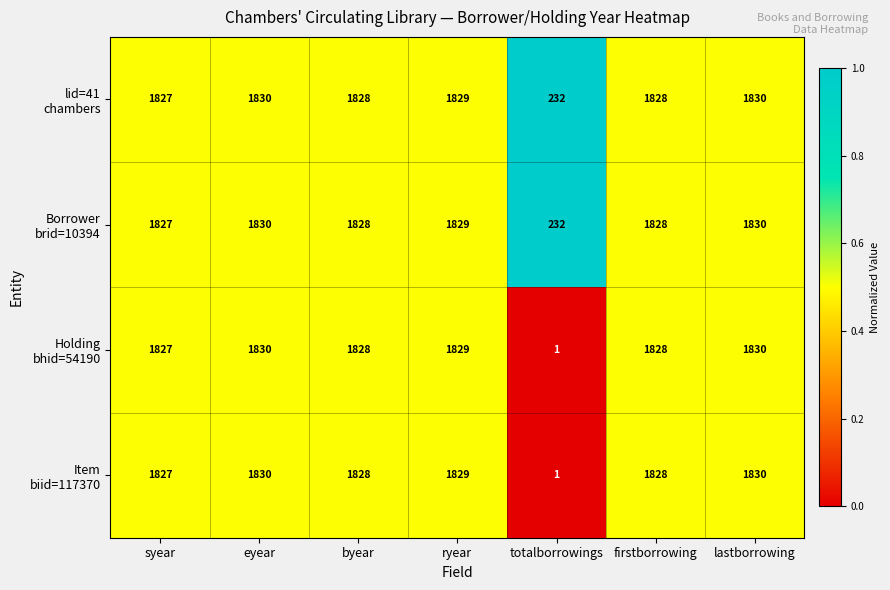

What is the maximum value shown in the chart?

1830